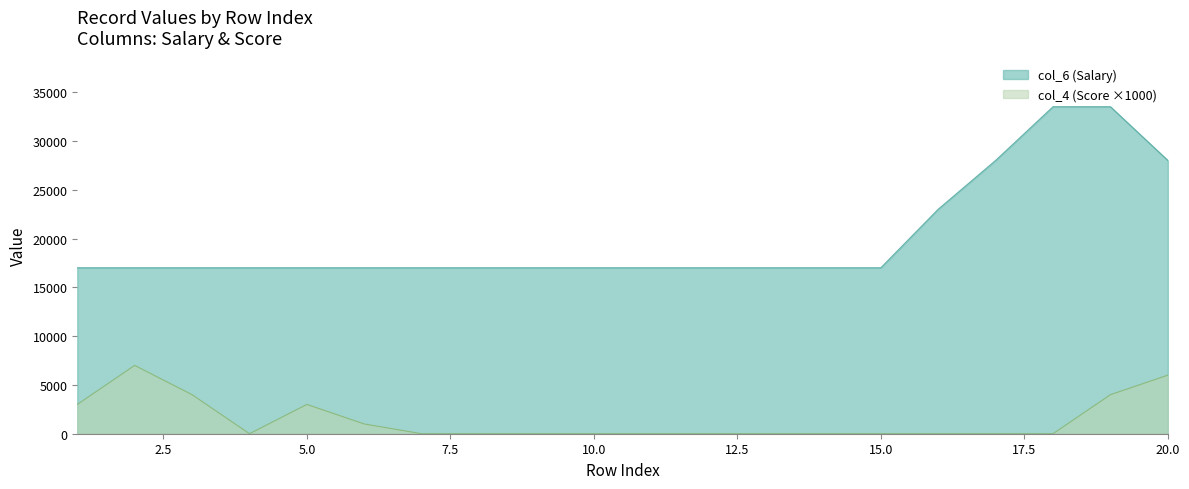

Reading left to right, extract all data points from this chart.

col_6 (Salary): 1=17000	2=17000	3=17000	4=17000	5=17000	6=17000	7=17000	8=17000	9=17000	10=17000	11=17000	12=17000	13=17000	14=17000	15=17000	16=23000	17=28000	18=33500	19=33500	20=28000
col_4 (Score): 1=3000	2=7000	3=4000	4=0	5=3000	6=1000	7=0	8=0	9=0	10=0	11=0	12=0	13=0	14=0	15=0	16=0	17=0	18=0	19=4000	20=6000